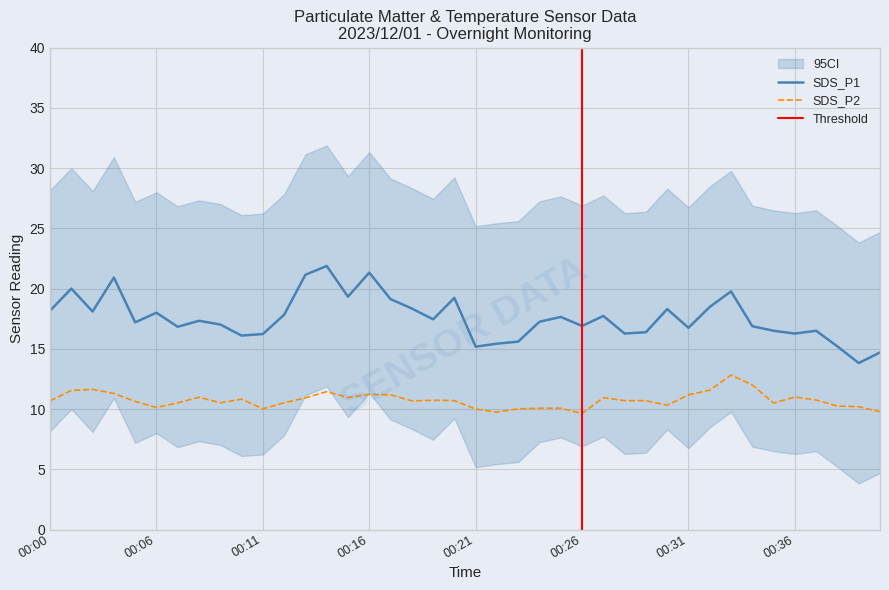

True or false: SDS_P1 and SDS_P2 cross at least once.

False